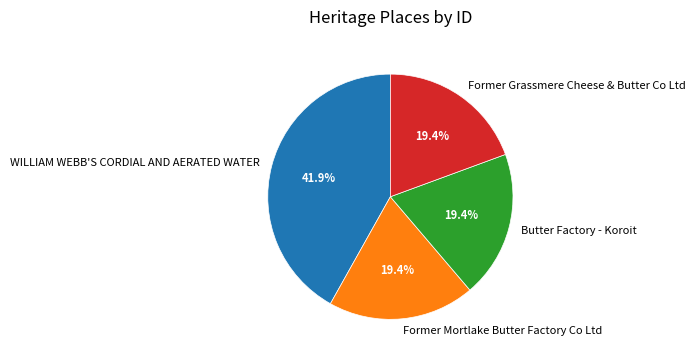

True or false: Former Grassmere Cheese & Butter Co Ltd accounts for 19% of the total.

True